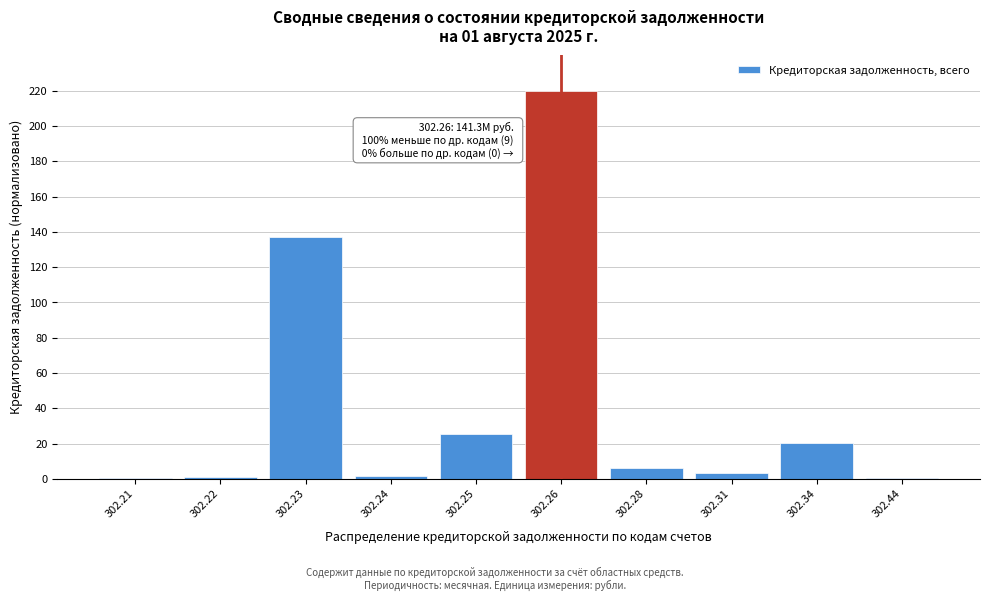

Which label corresponds to the largest value in the chart?

302.26